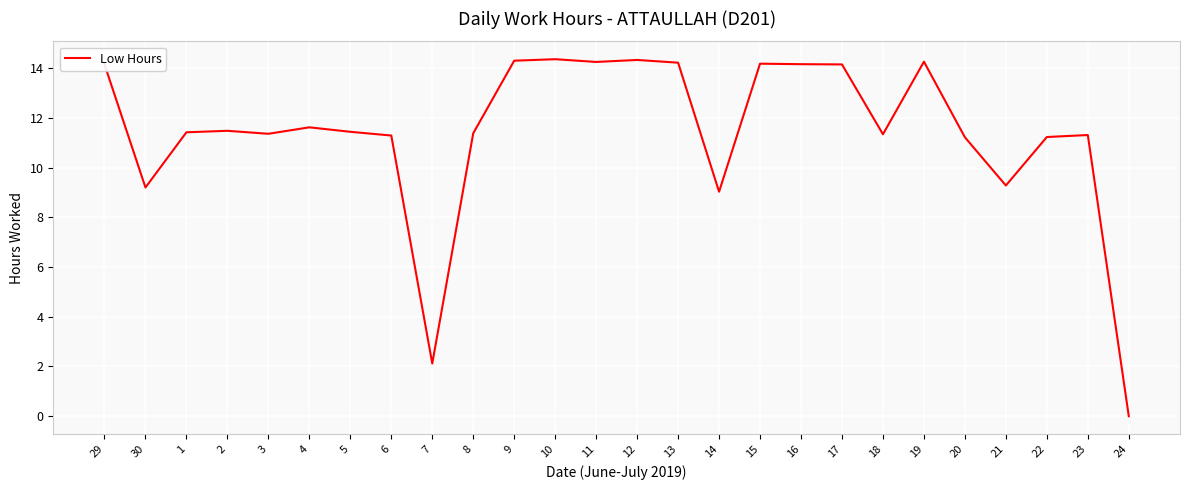

How many values are above zero?

25